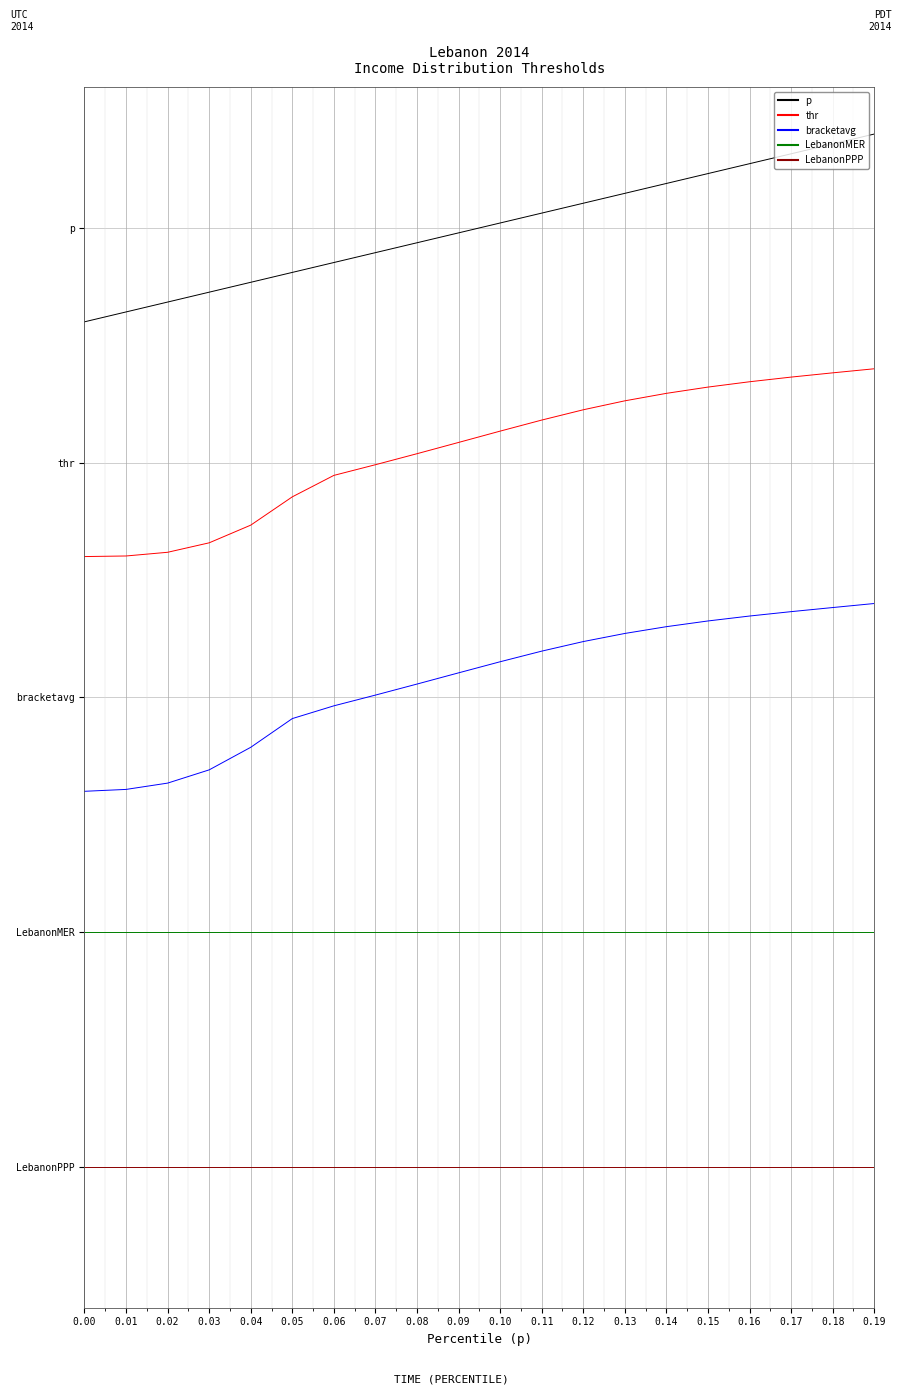

Does the chart display data point markers on the line(s)?

No